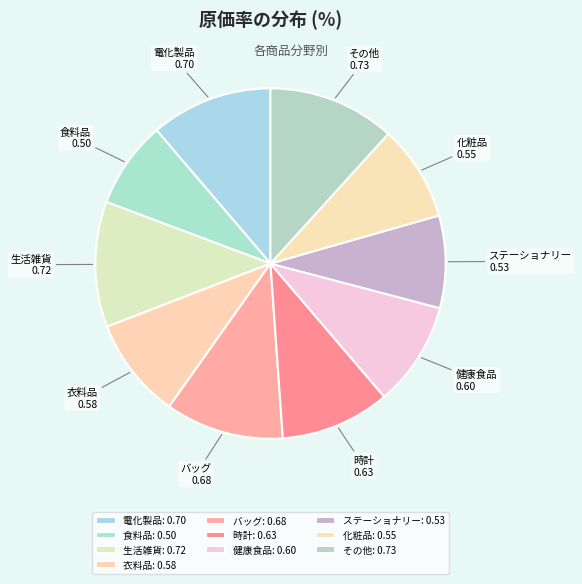

Which has a higher value, その他 or 健康食品?

その他